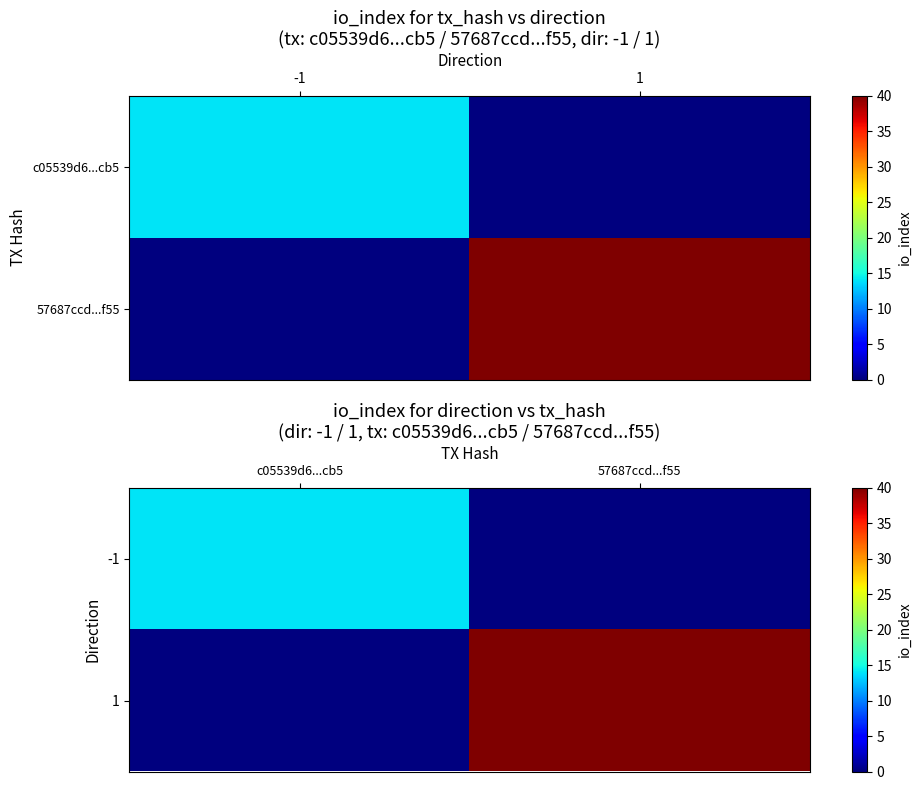

Rank the categories by -1 value from highest to lowest.

c05539d6...cb5, 57687ccd...f55